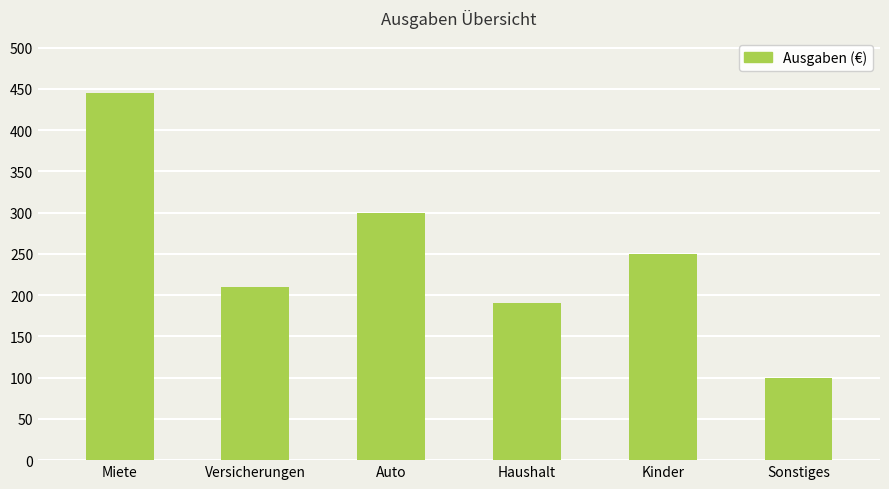

Reading left to right, transcribe all the data shown in this chart.

445	210	300	190	250	100